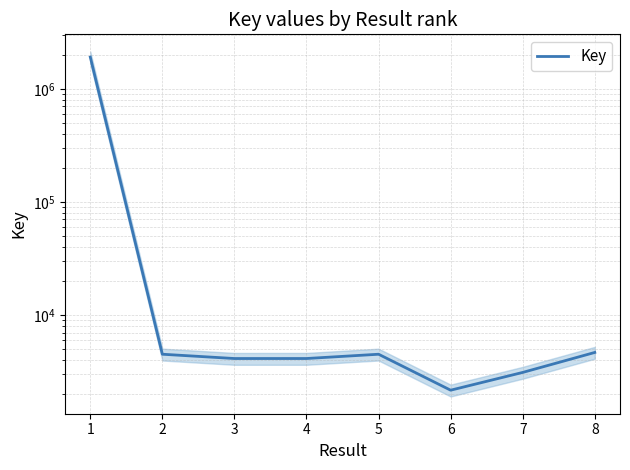

Does the chart display data point markers on the line(s)?

No